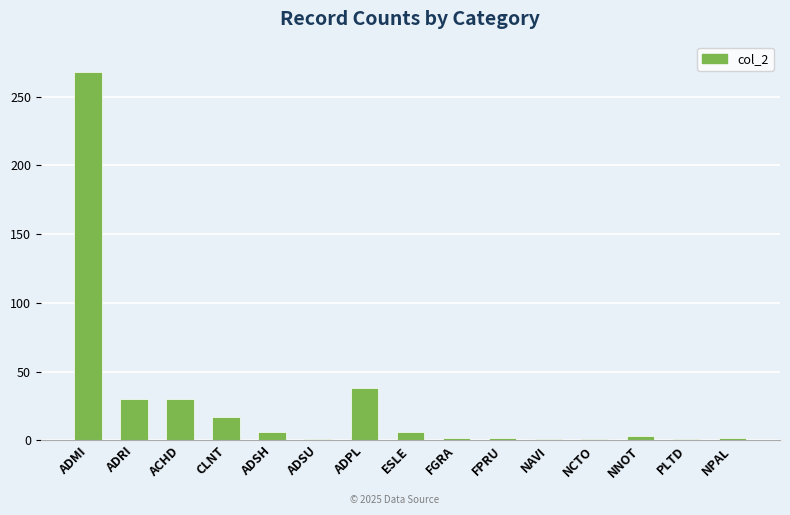

What is the value of the 10th bar from the left?

2